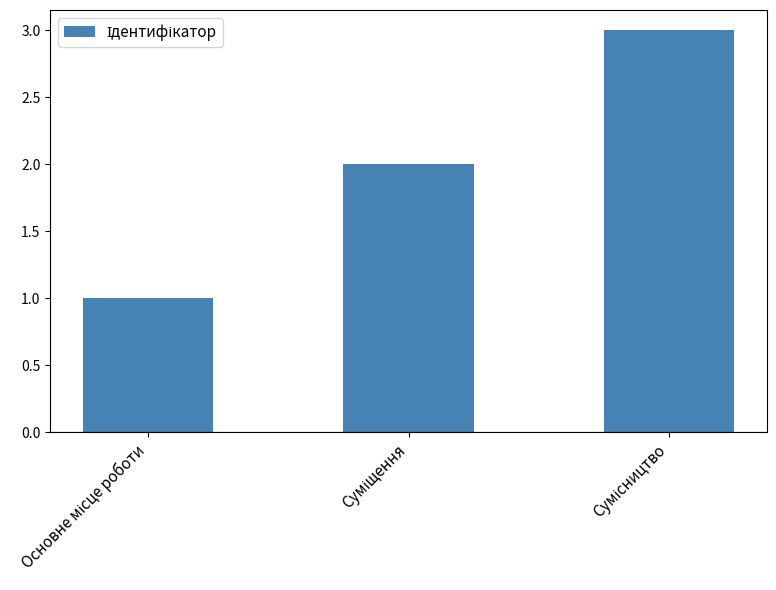

What is the difference between the second highest and minimum values?

1